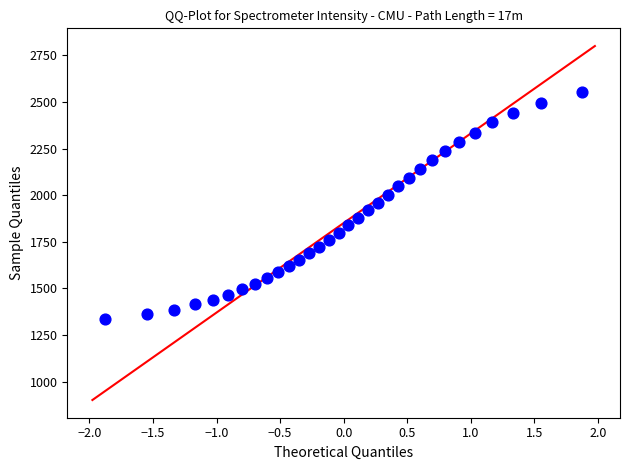

What is the range of X values (max minus min)?

3.8